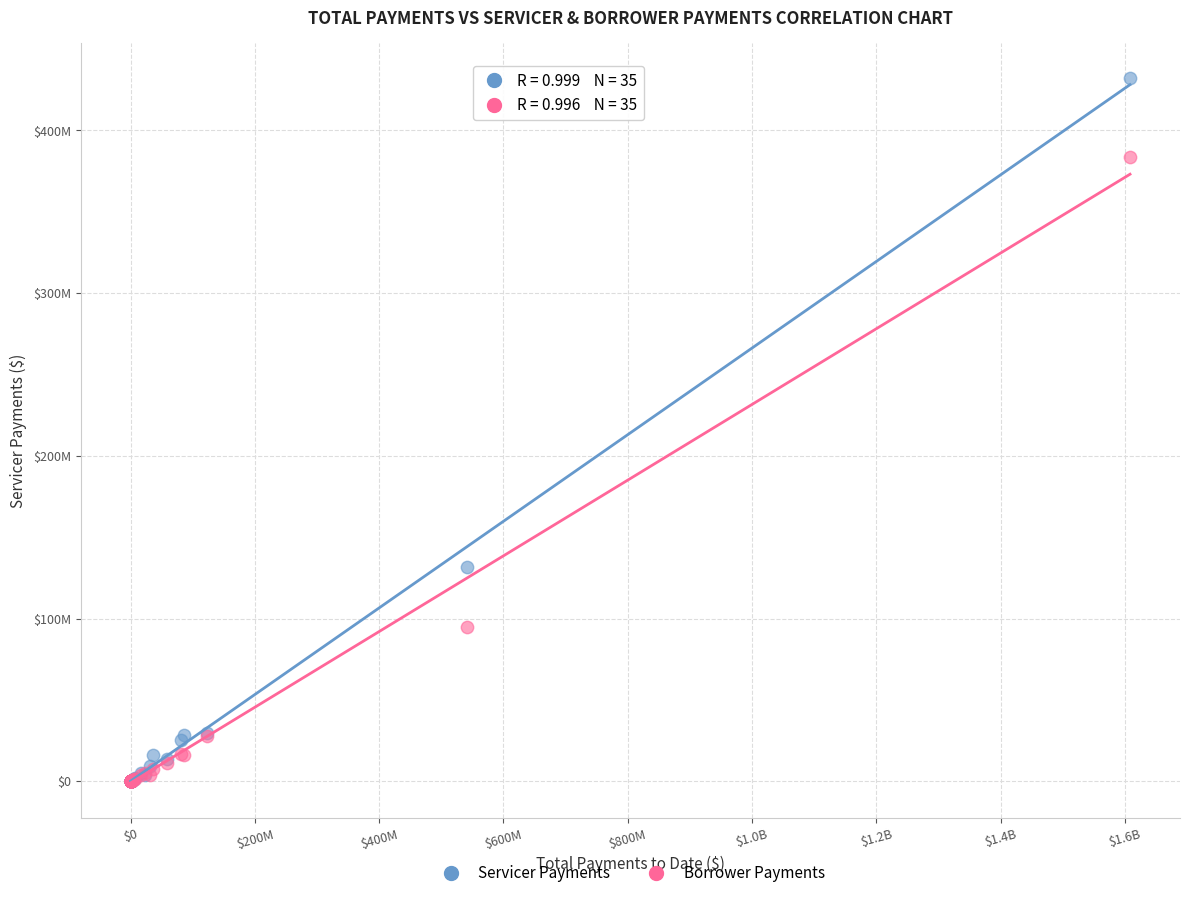

Which series reaches the maximum Y coordinate?

Servicer Payments